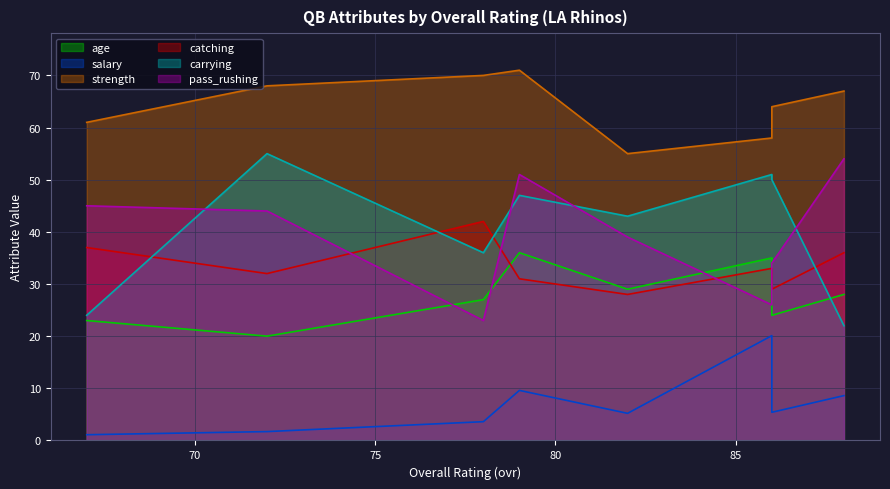

List the series in order of their peak value, highest first.

strength, carrying, pass_rushing, catching, age, salary